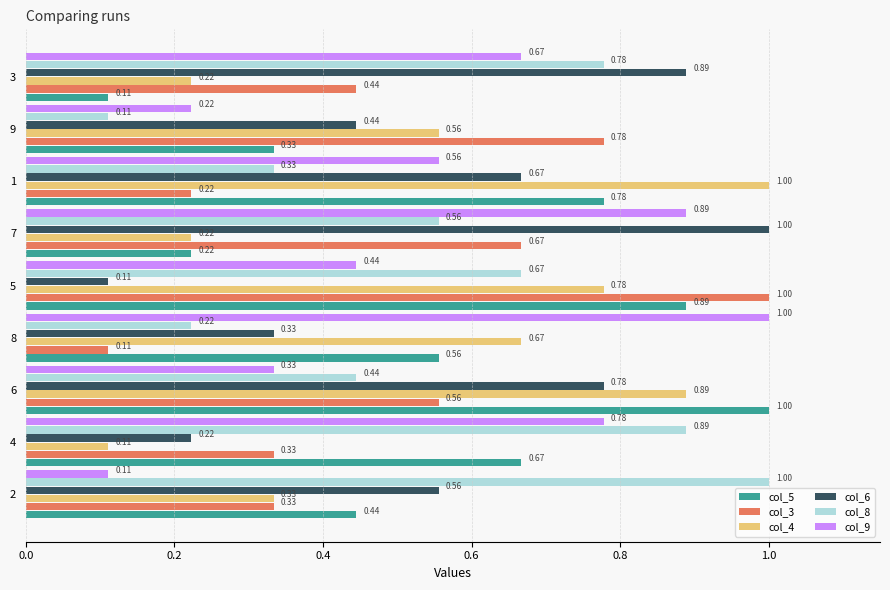

At which label is col_4 closest to 0?

4